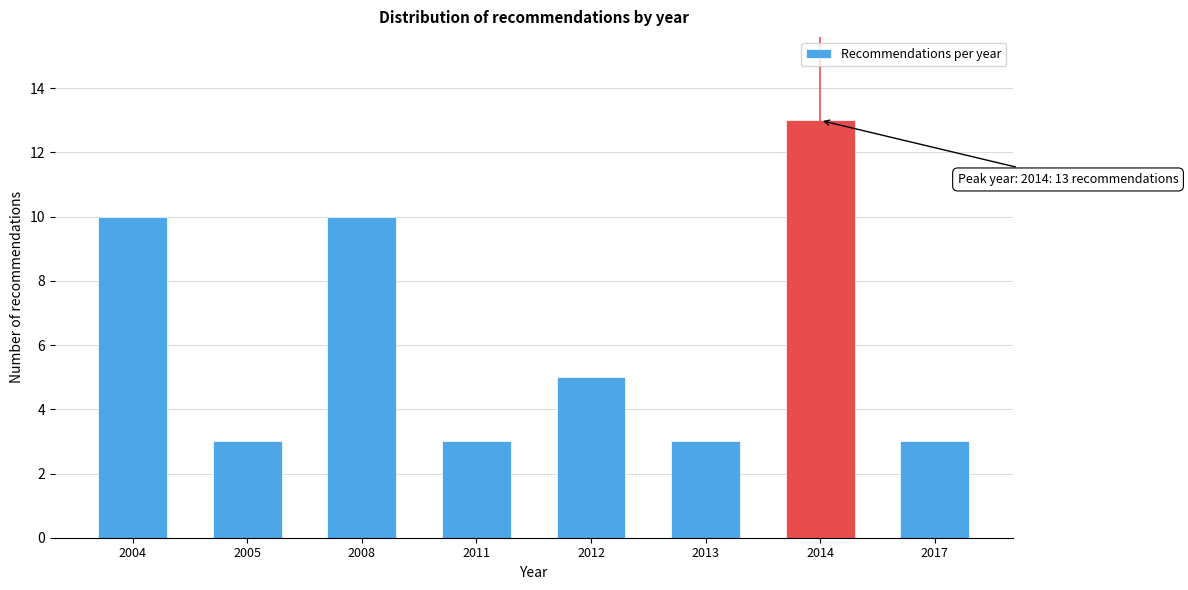

Reading right to left, extract all data points from this chart.

3	13	3	5	3	10	3	10